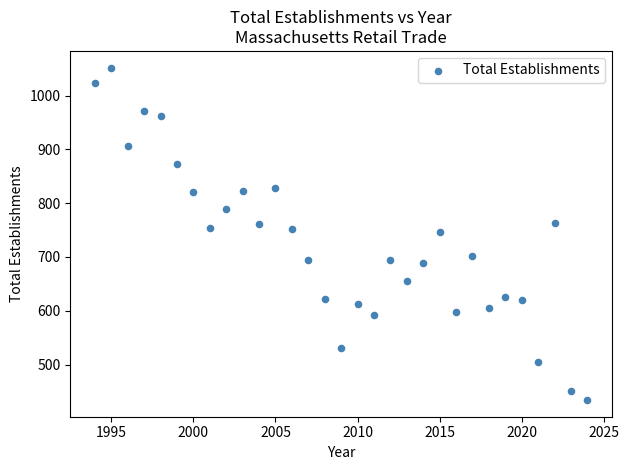

What is the range of X values (max minus min)?

30